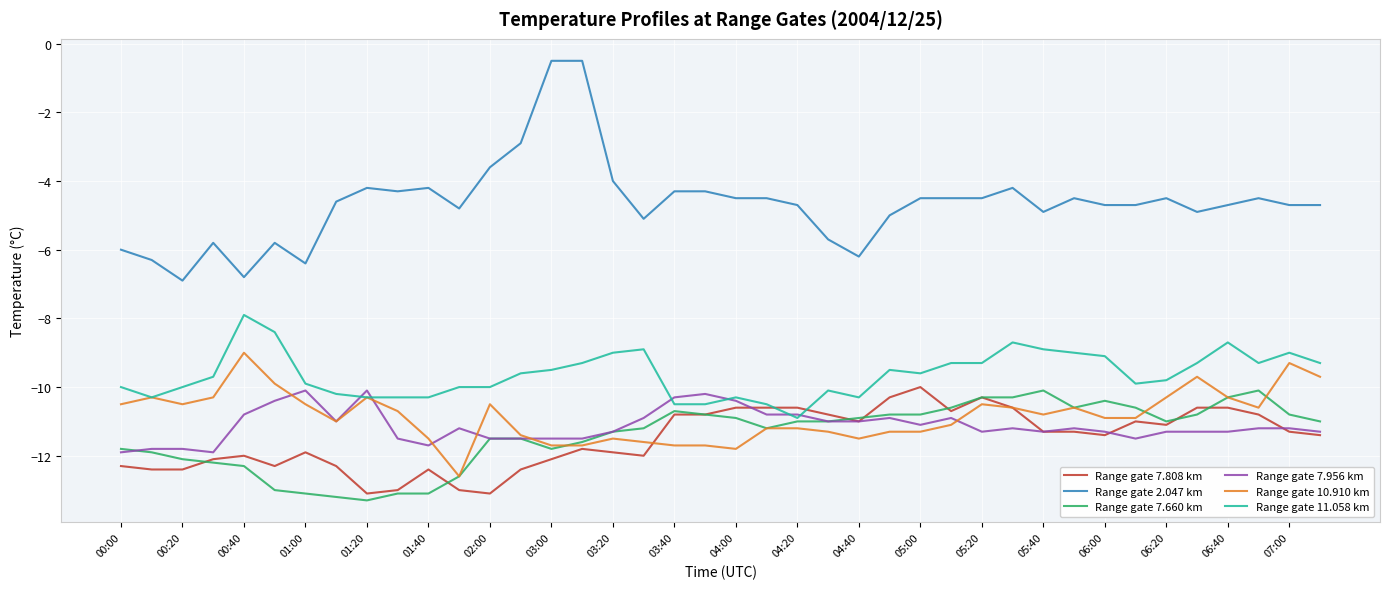

Which series has the largest total across all categories?

Range gate 2.047 km